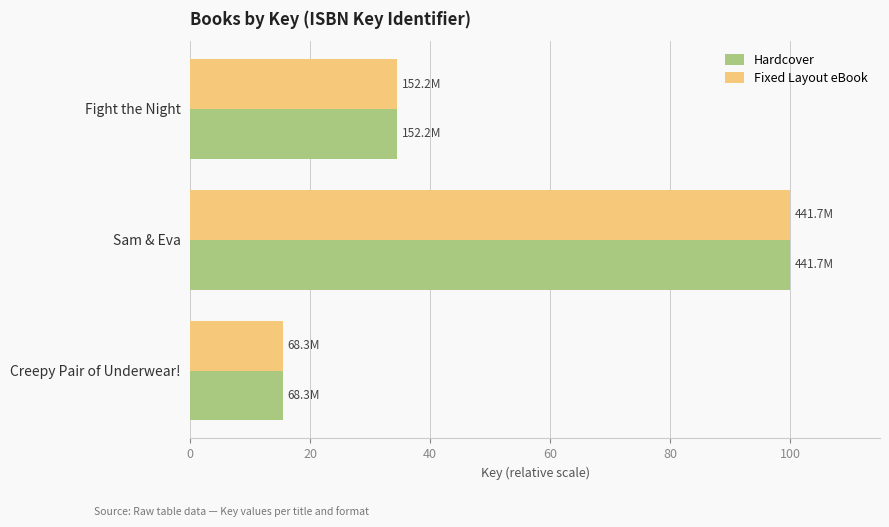

What is the sum of all Hardcover values?

149.9